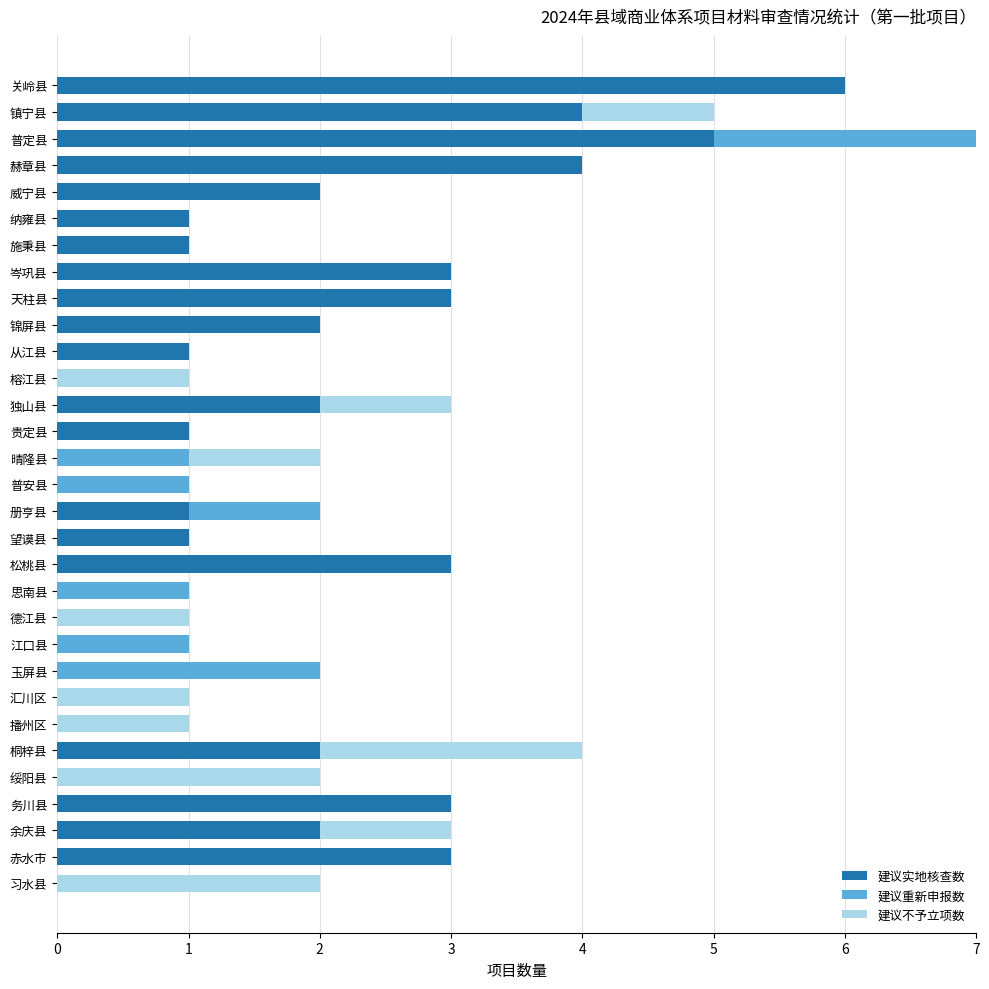

What is the total value across all series at 普定县?

7